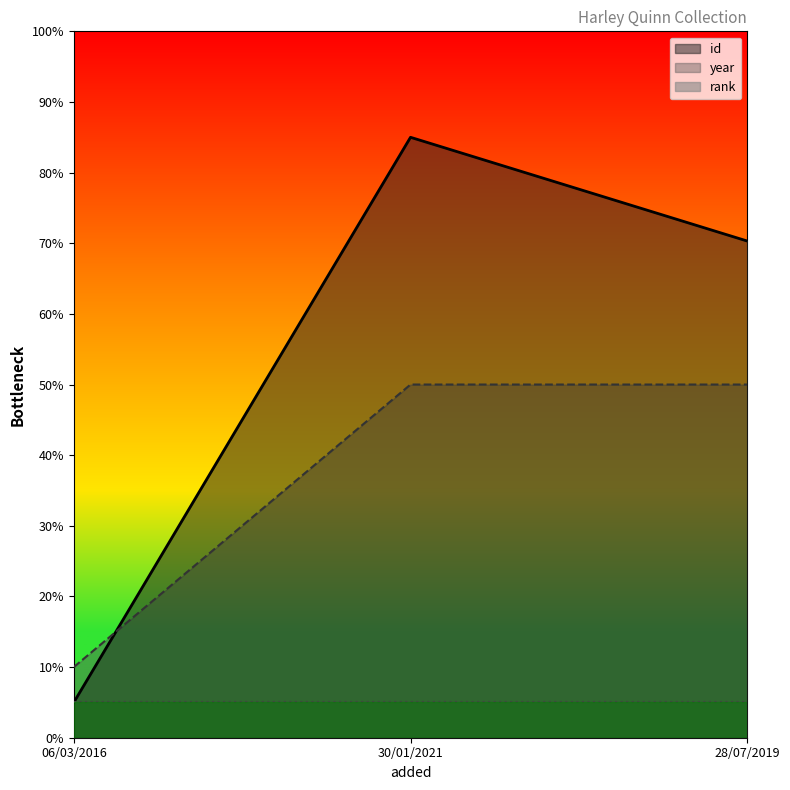

What is the total value across all series at 28/07/2019?

125.3